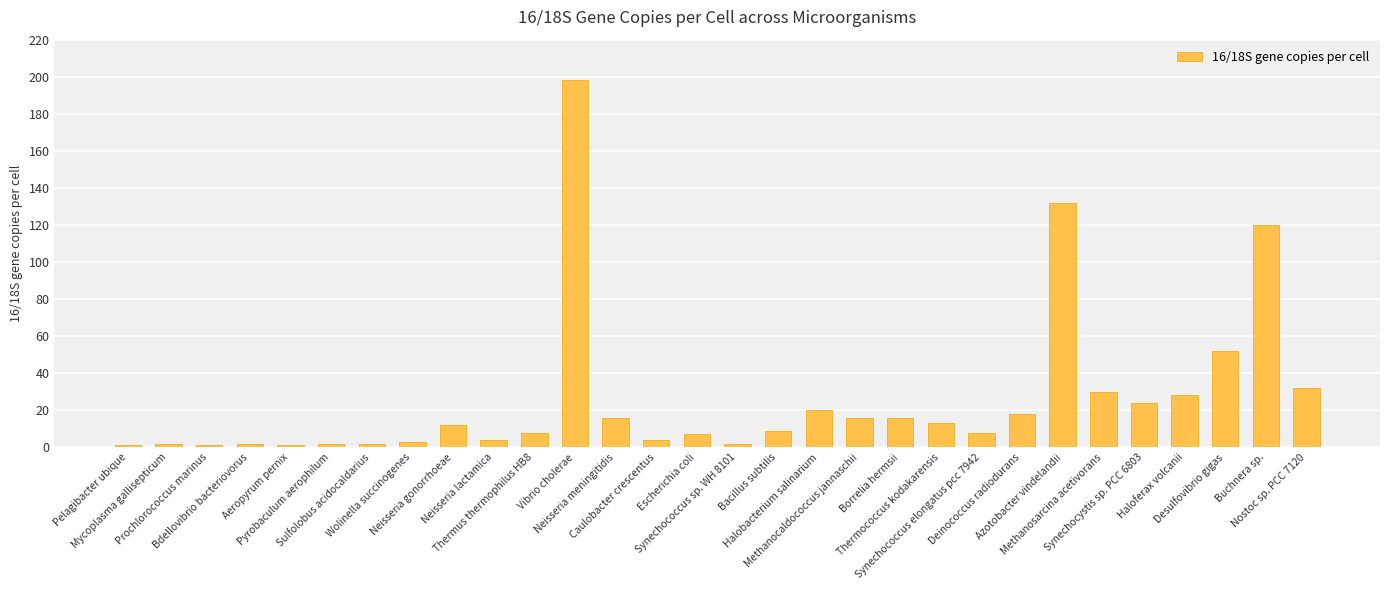

What is the difference between the values at Mycoplasma gallisepticum and Neisseria meningitidis?

14